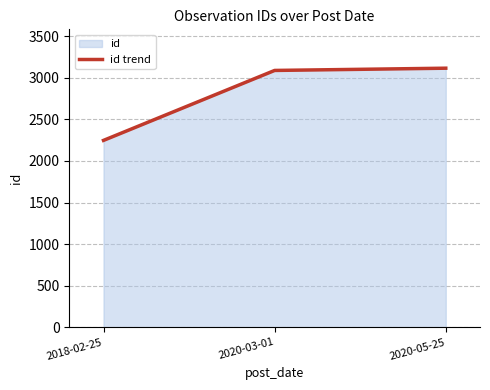

What is the sum of all values?

8450